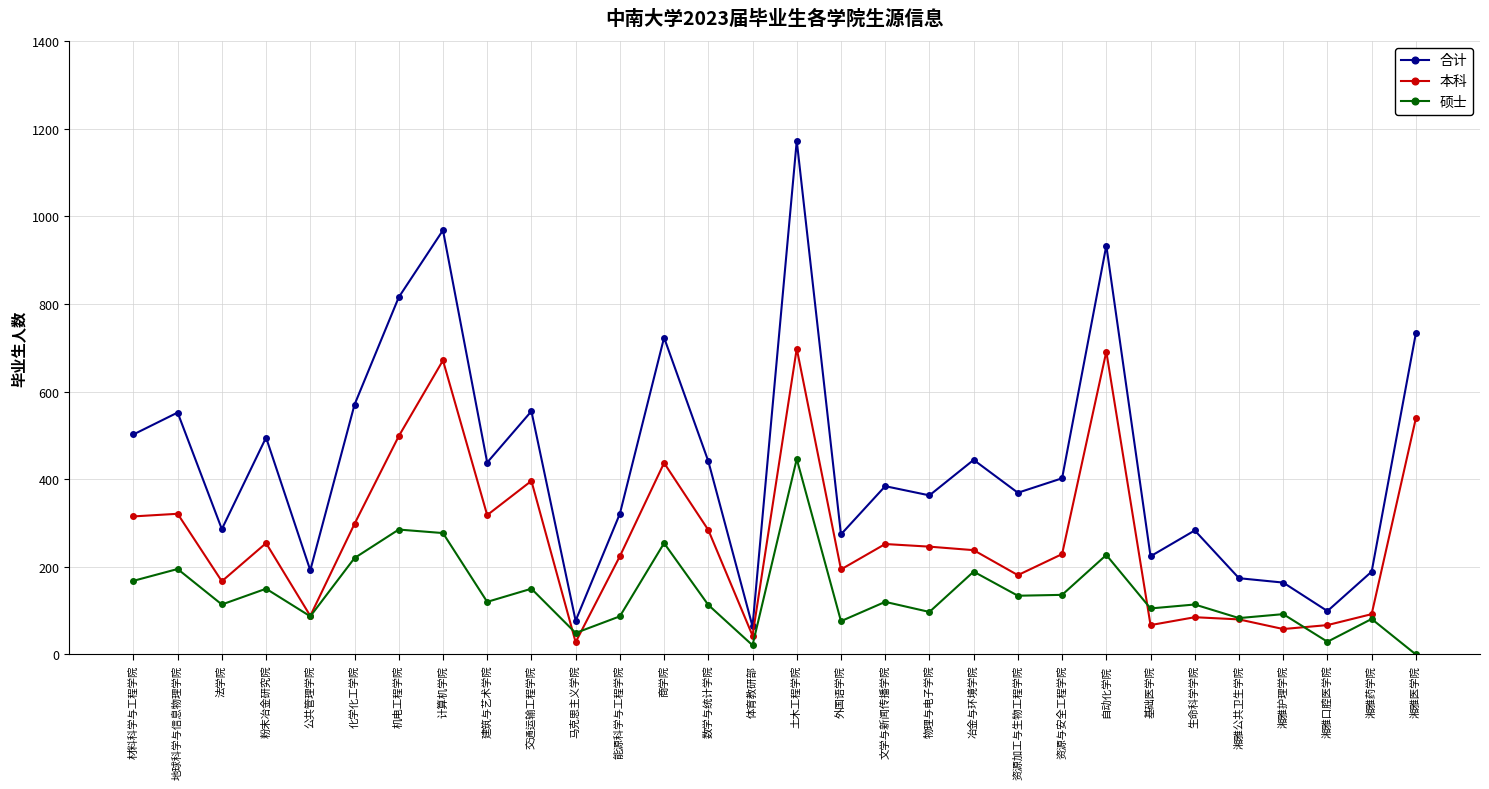

What is the label of the 8th point from the right?

自动化学院